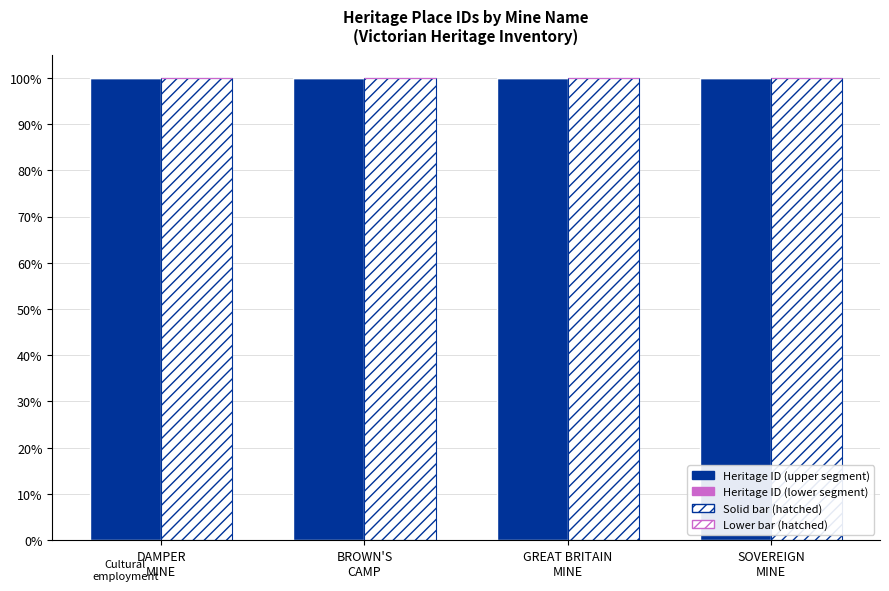

How many data points does each series have?

4